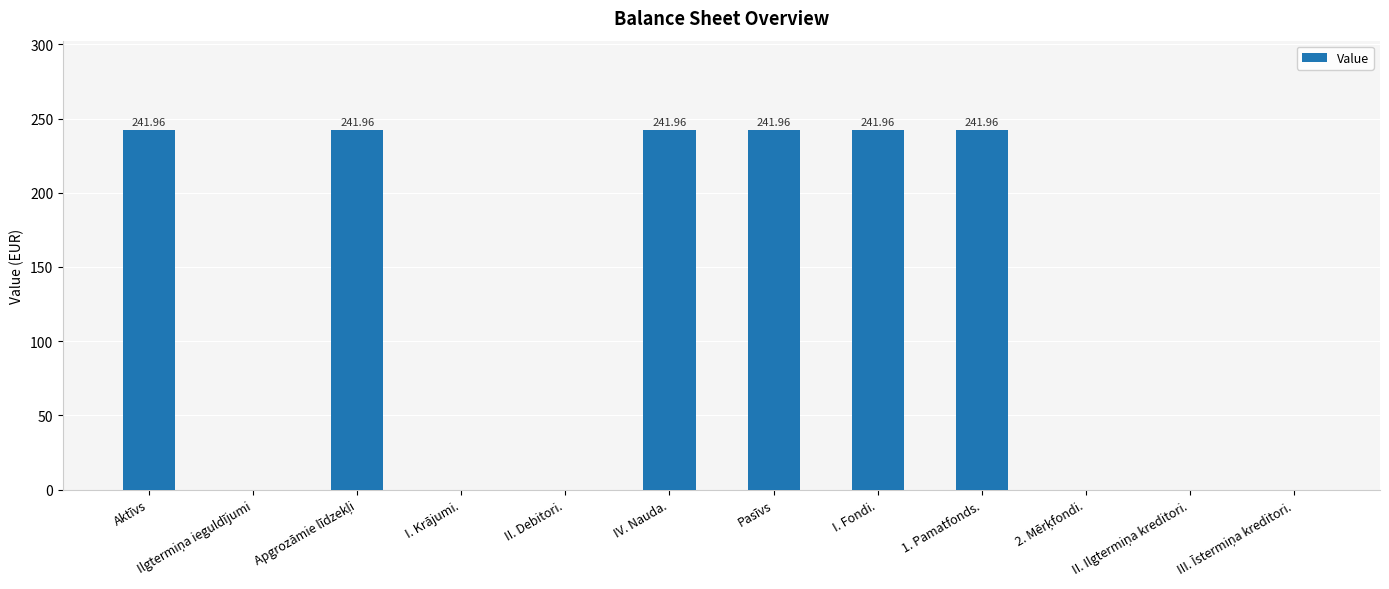

What is the greatest value displayed?

242.0